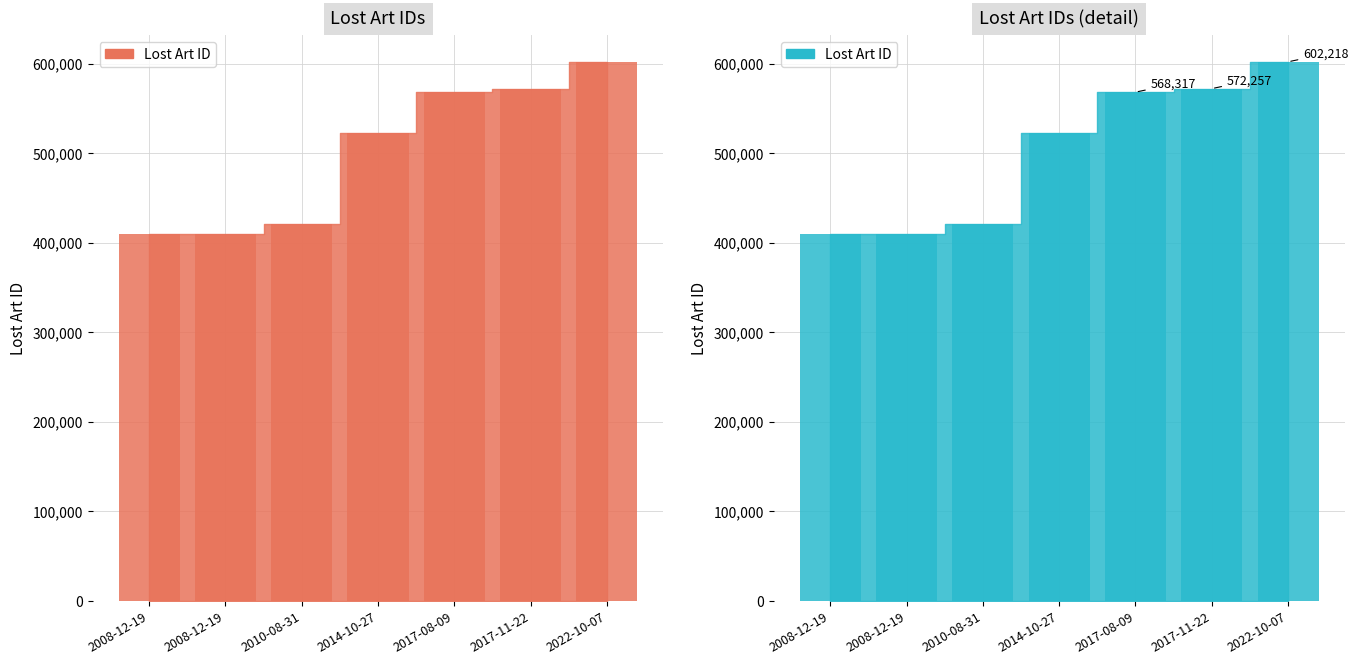

What is the label of the 4th bar from the right?

2014-10-27